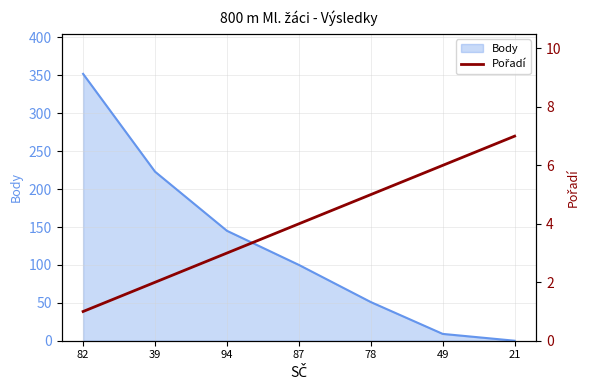

Is it true that the value at 21 is 7?

True